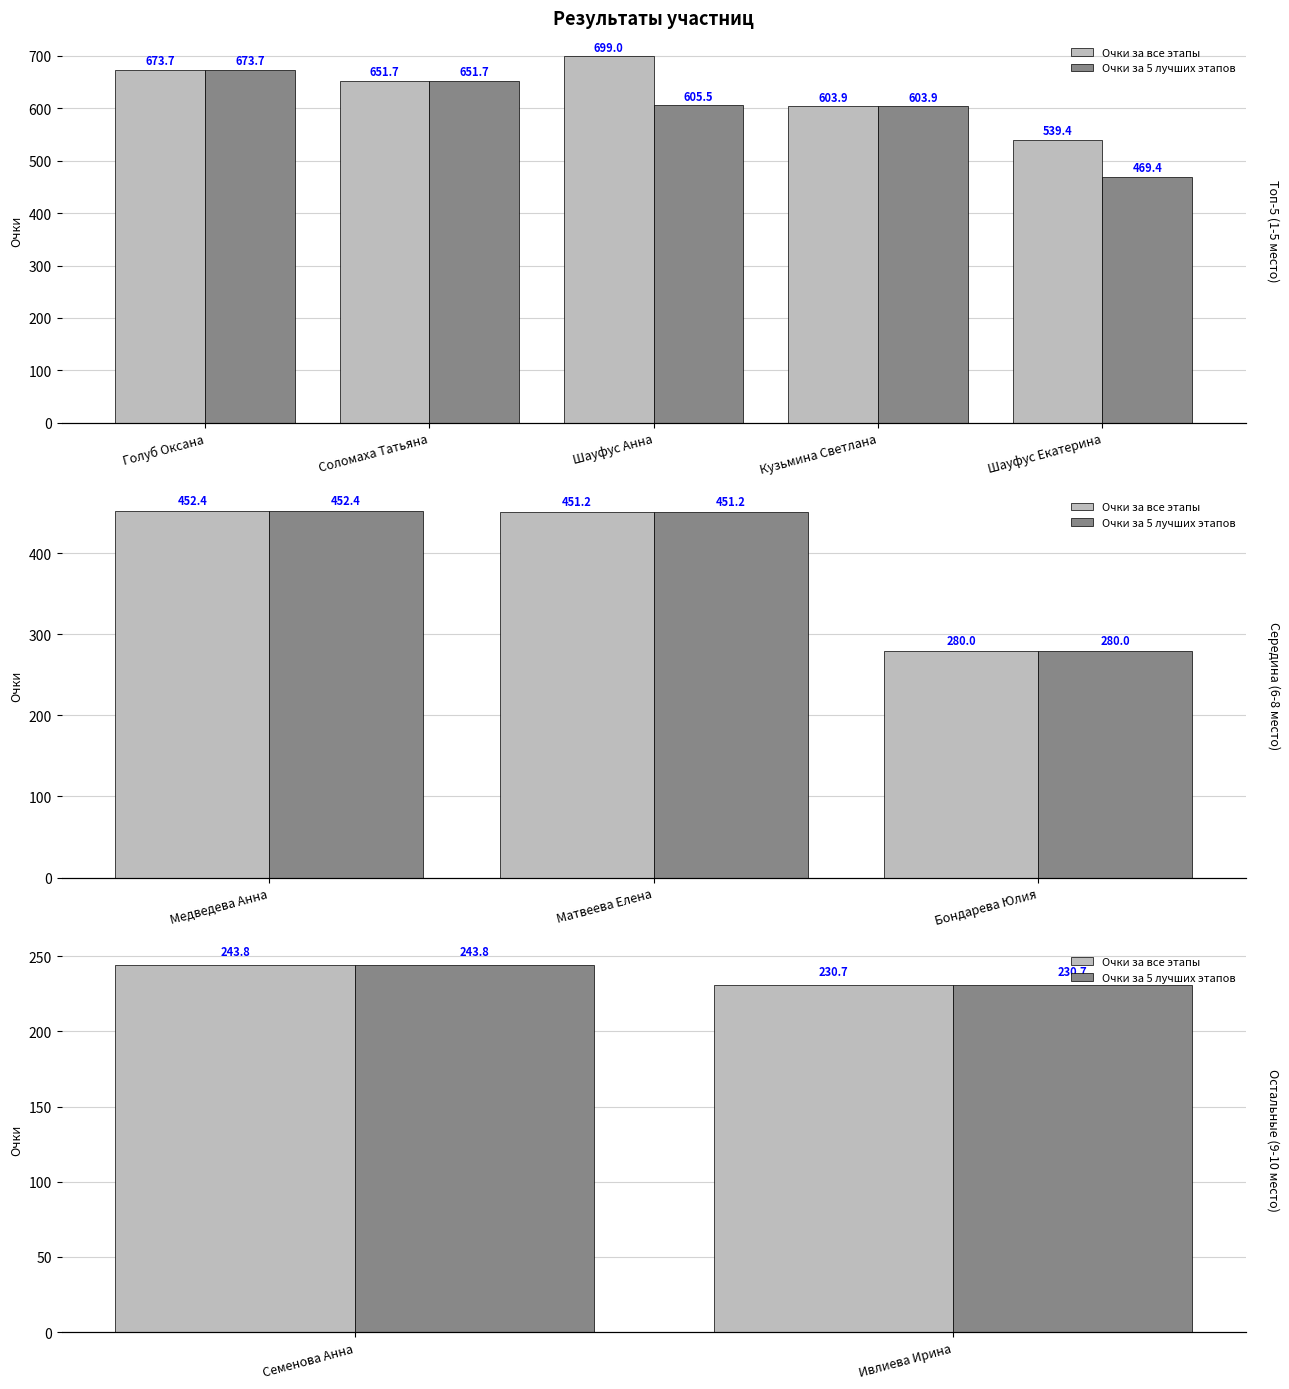

Is the value of Очки за 5 лучших этапов at Семенова Анна greater than the value of Очки за все этапы at Семенова Анна?

No